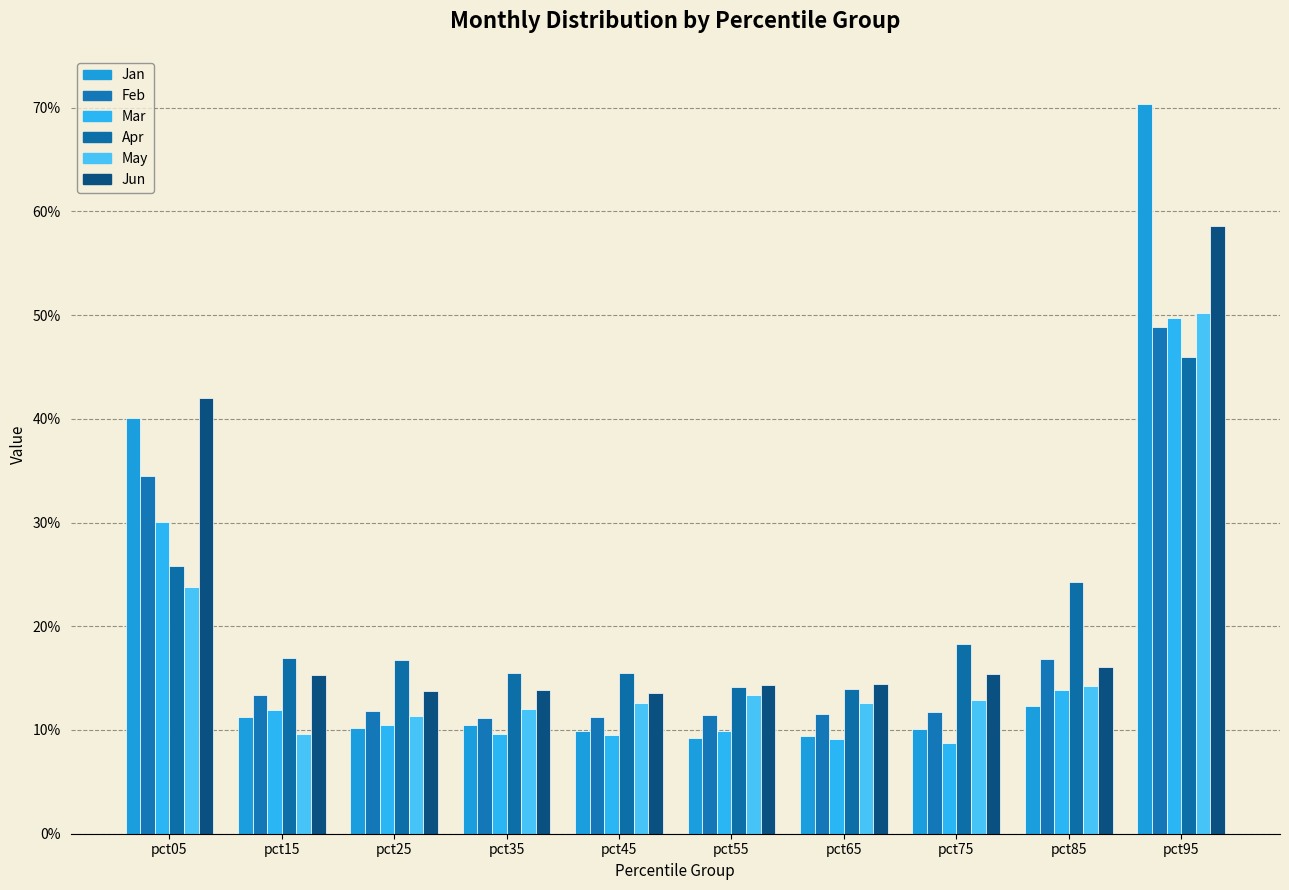

What is the difference between the second highest and second lowest values in the Mar series?

0.2